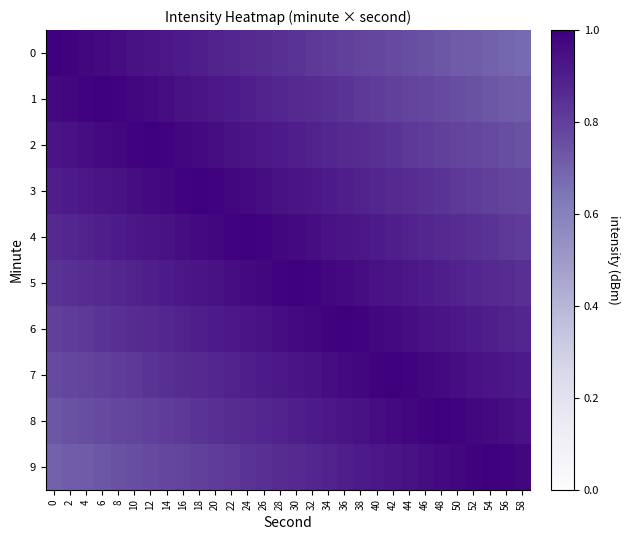

Which series changed the most between 0 and 44?

row_0